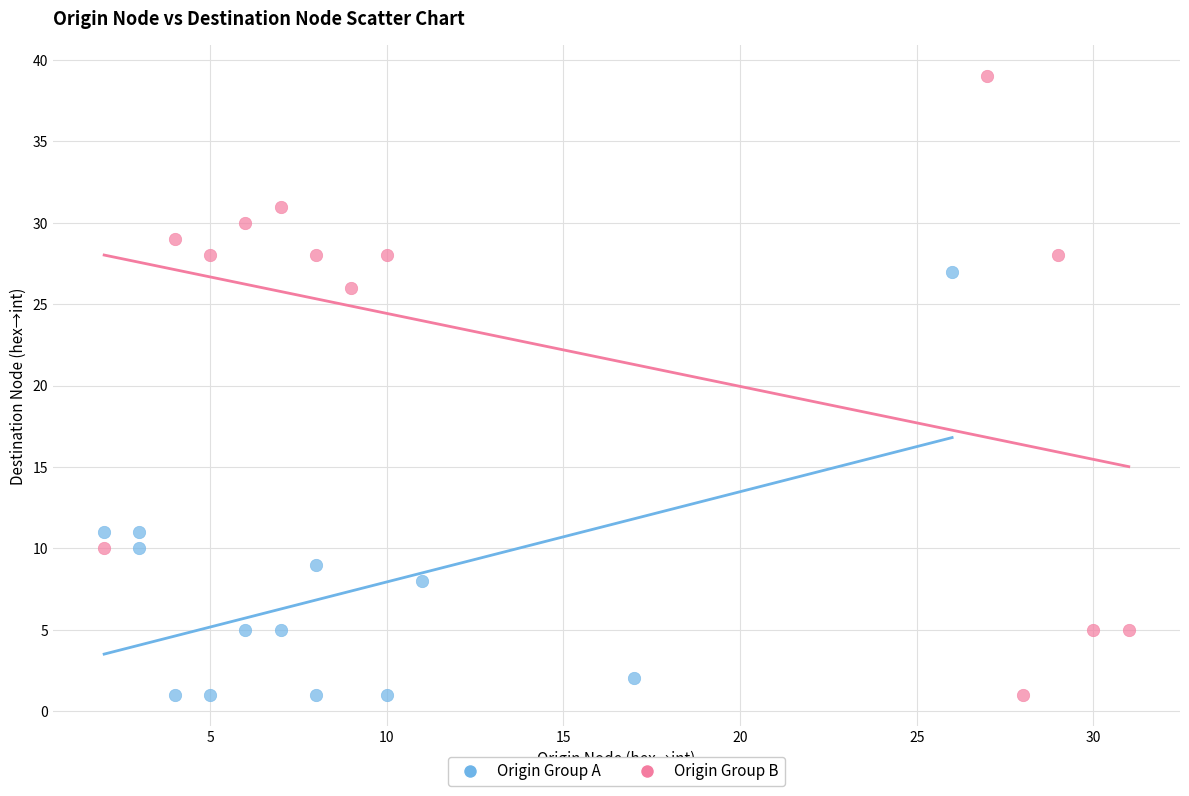

Which series has the widest spread of Y values?

Origin Group B